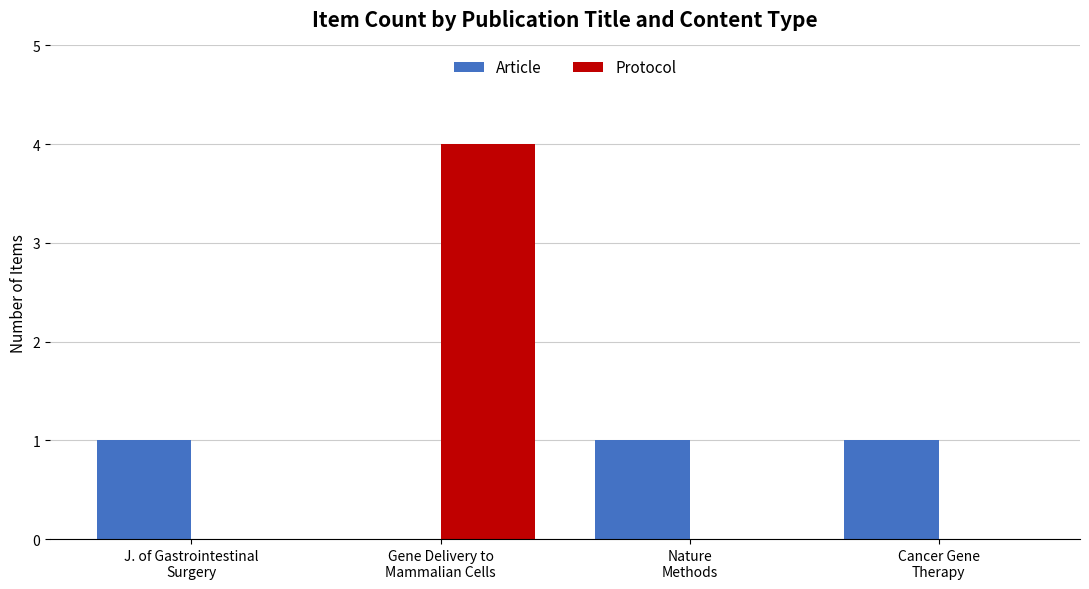

The Article series shows 1 at Cancer Gene
Therapy. True or false?

True